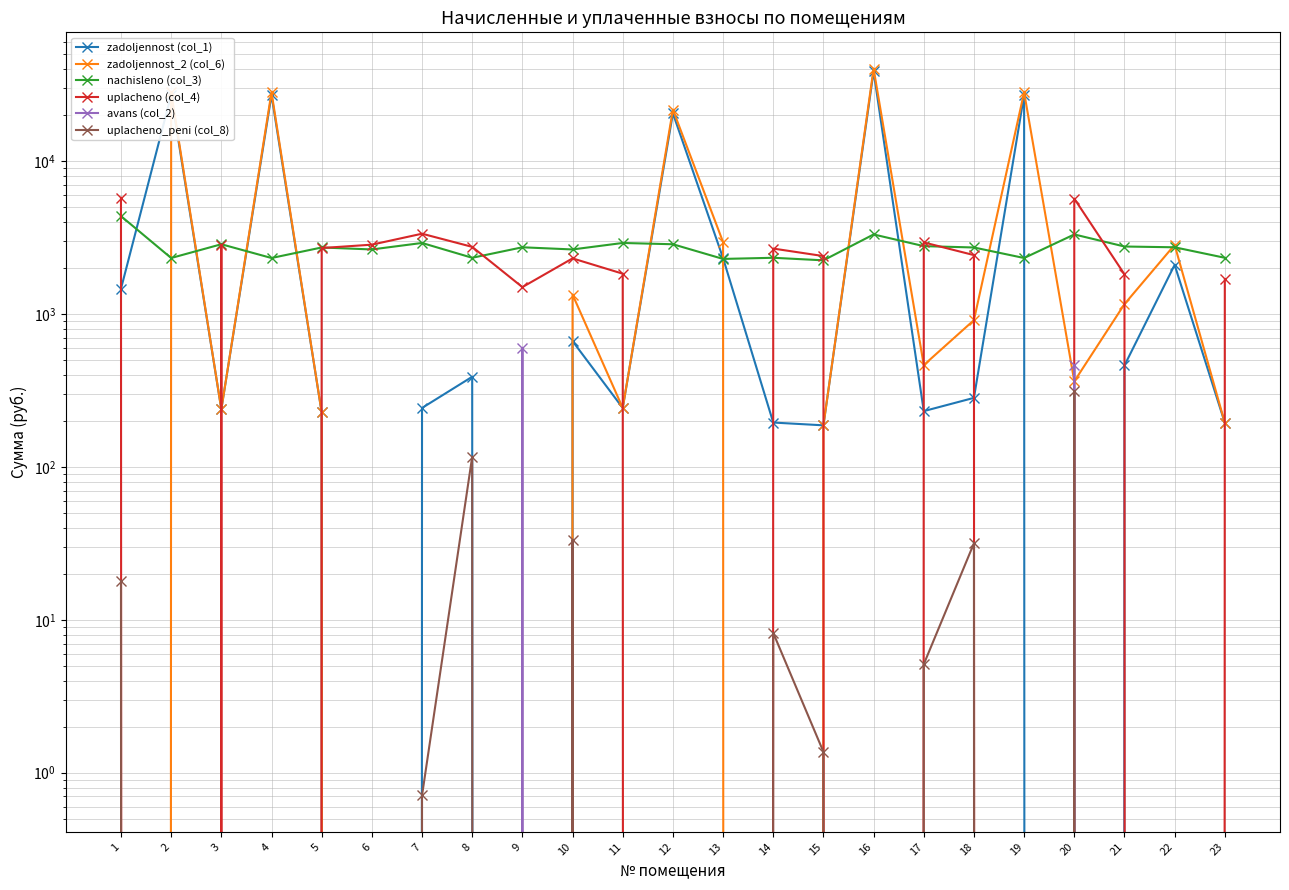

Reading left to right, extract all data points from this chart.

zadoljennost (col_1): 1463.8	27099.3	238.4	27099.3	227.1	0.0	243.1	388.9	0.0	665.4	243.1	20561.6	2320.5	195.2	187.2	38647.6	231.8	283.1	27099.3	0.0	460.9	2097.5	194.5
zadoljennost_2 (col_6): 0.0	28232.0	238.4	28232.0	227.1	0.0	0.0	0.0	0.0	1341.6	243.1	21736.2	2954.8	0.0	187.2	40262.8	463.5	912.5	28232.0	363.0	1161.1	2835.4	194.5
nachisleno (col_3): 4371.6	2325.7	2861.2	2325.7	2725.3	2645.4	2917.1	2333.6	2733.2	2645.4	2917.1	2861.2	2293.7	2333.6	2245.8	3316.7	2781.2	2725.3	2325.7	3316.7	2765.3	2733.2	2333.6
uplacheno (col_4): 5761.7	0.0	2836.8	0.0	2702.1	2843.3	3353.4	2750.7	1500.0	2312.4	1836.6	0.0	0.0	2681.2	2394.1	0.0	2942.0	2429.4	0.0	5686.9	1820.0	0.0	1688.4
avans (col_2): 0.0	0.0	0.0	0.0	0.0	0.0	0.0	0.0	601.9	0.0	0.0	0.0	0.0	0.0	0.0	0.0	0.0	0.0	0.0	466.2	0.0	0.0	0.0
uplacheno_peni (col_8): 17.9	0.0	0.0	0.0	0.0	0.0	0.7	116.7	0.0	33.2	0.0	0.0	0.0	8.2	1.4	0.0	5.1	31.7	0.0	313.1	0.0	0.0	0.0